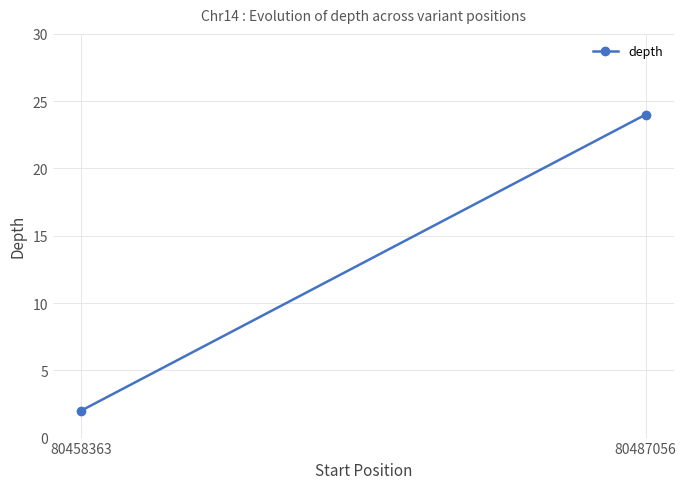

What is the difference between the values at 80487056 and 80458363?

22